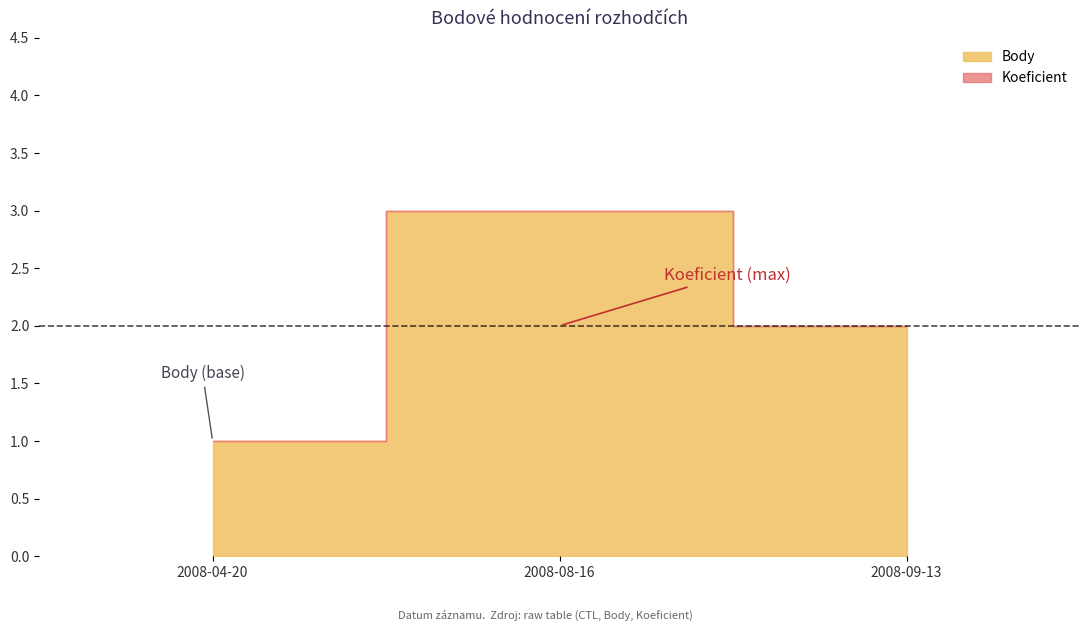

What is the minimum value shown in the chart?

1